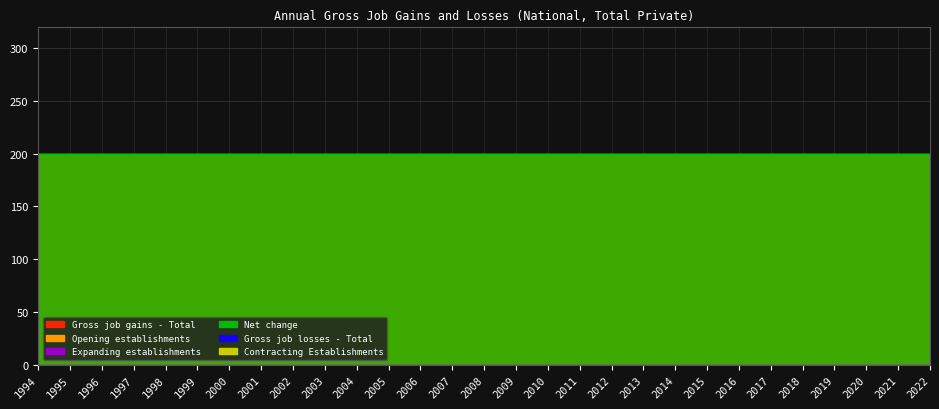

What is the sum of the Gross job gains - Total values at 1997 and 2012?

400